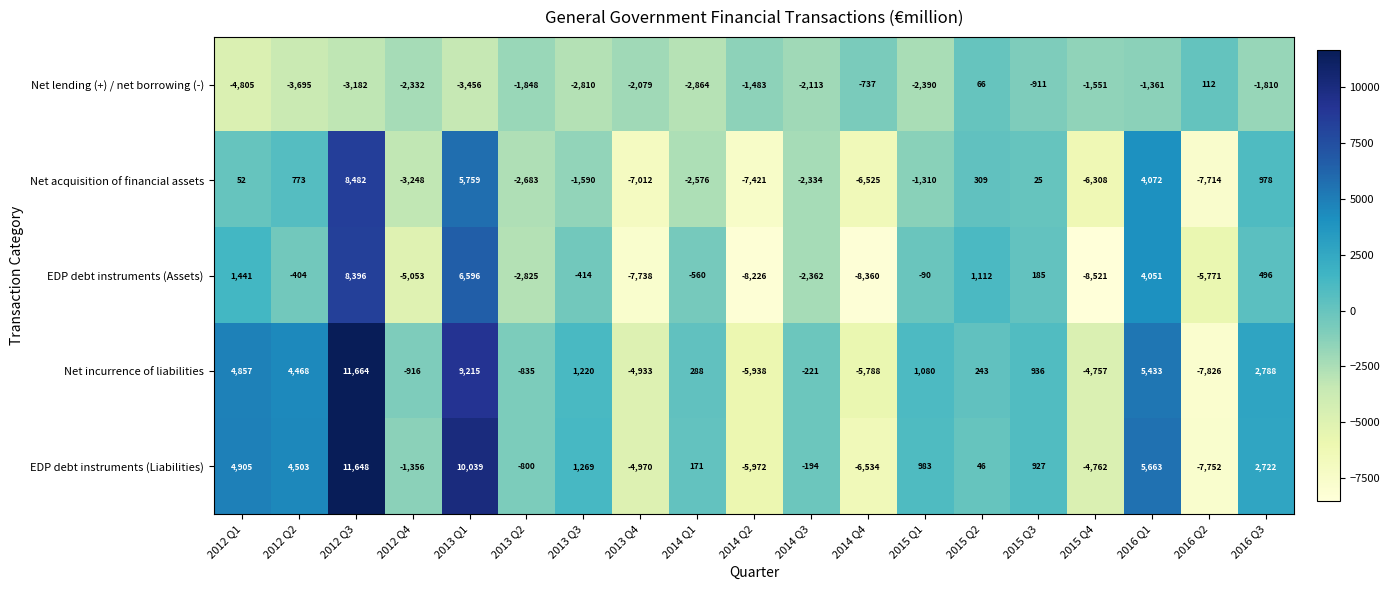

What is the total value across all series at 2015 Q3?

1162